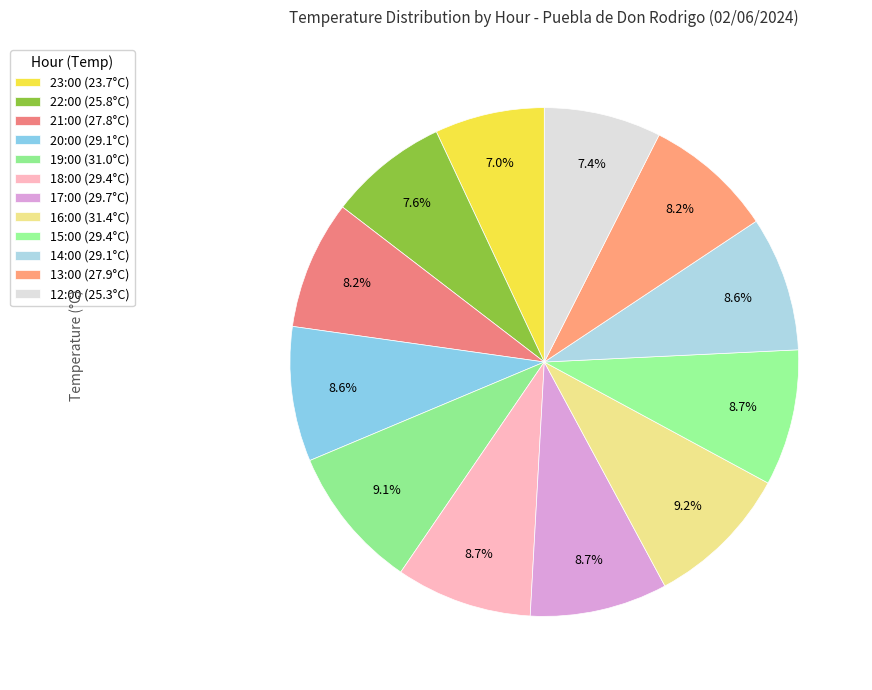

To the nearest percent, what is the combined percentage of 23:00 and 15:00?

16%